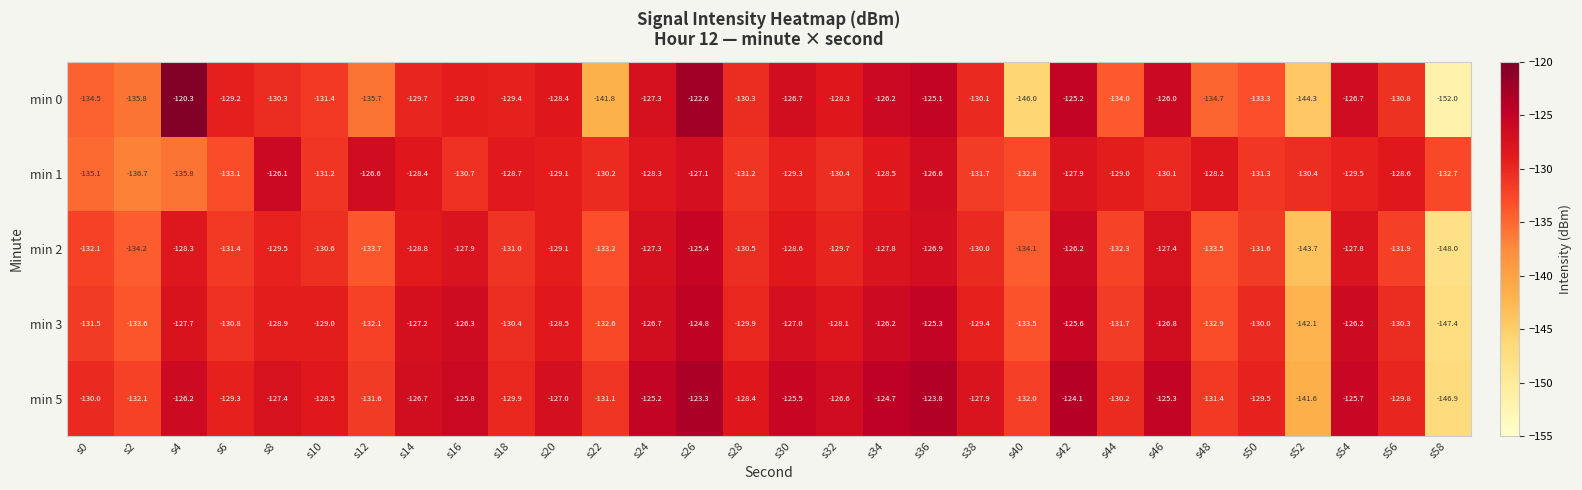

What is the sum of all min 5 values?

-3867.5